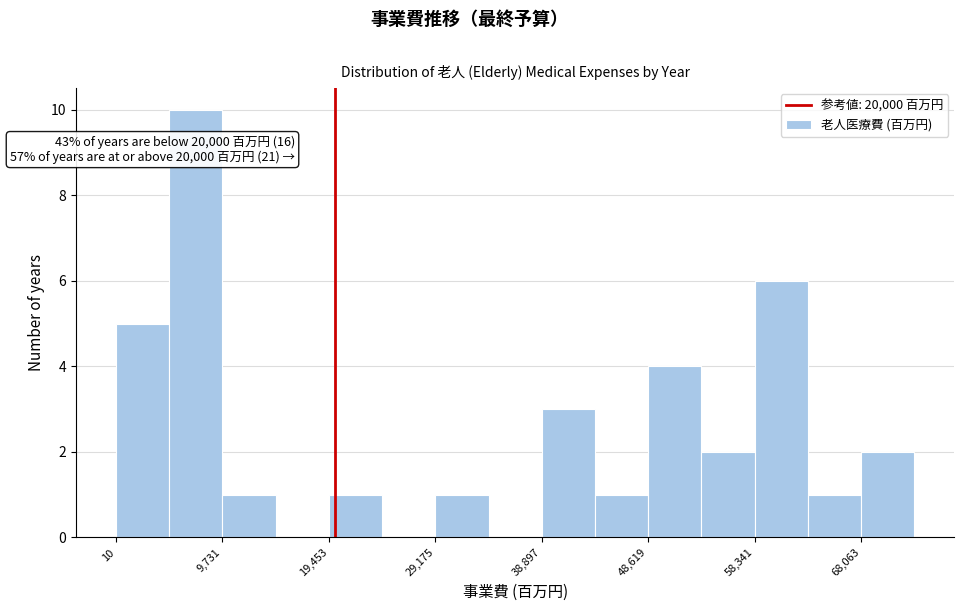

Which range on the x-axis has the tallest bar?

5000 to 10000